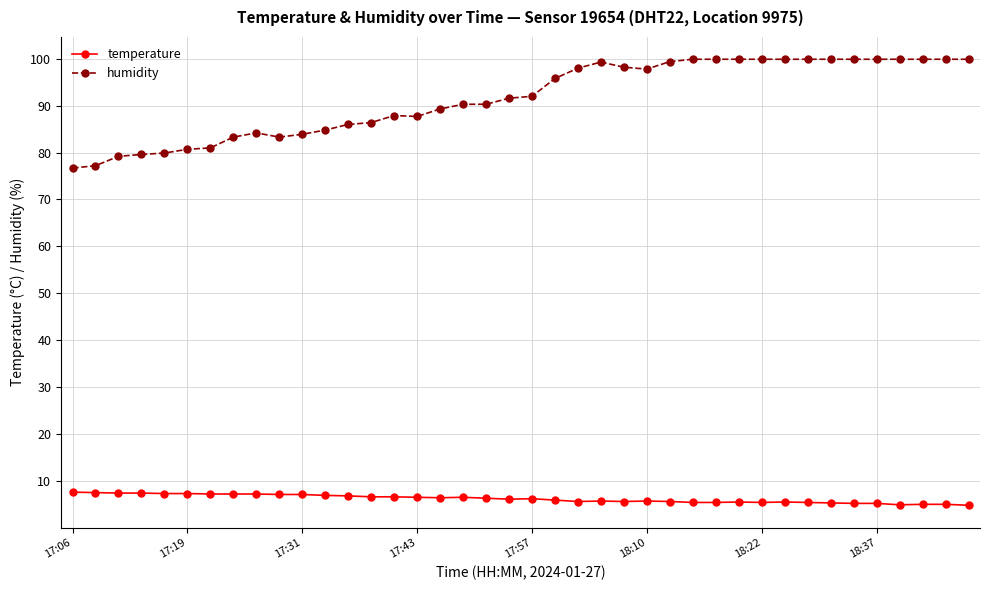

True or false: humidity has more than 1 points higher than both neighbors.

True